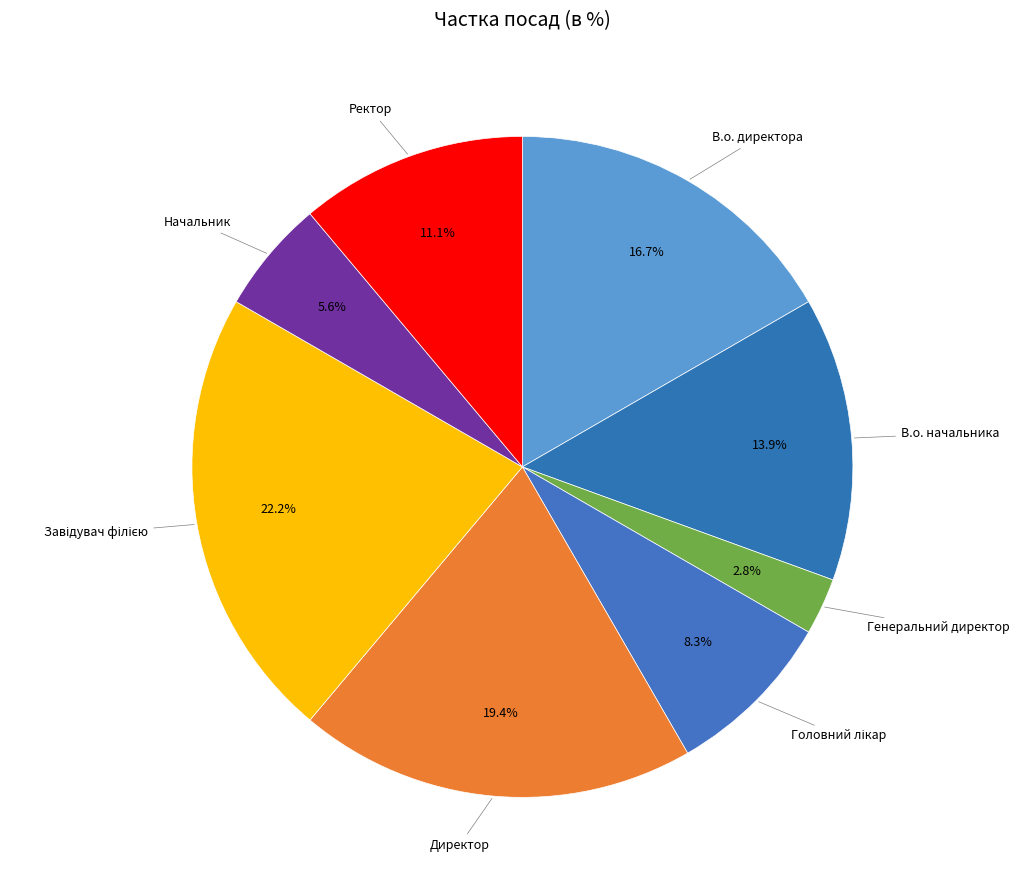

Combined, do В.о. начальника and Директор account for over 50%?

No